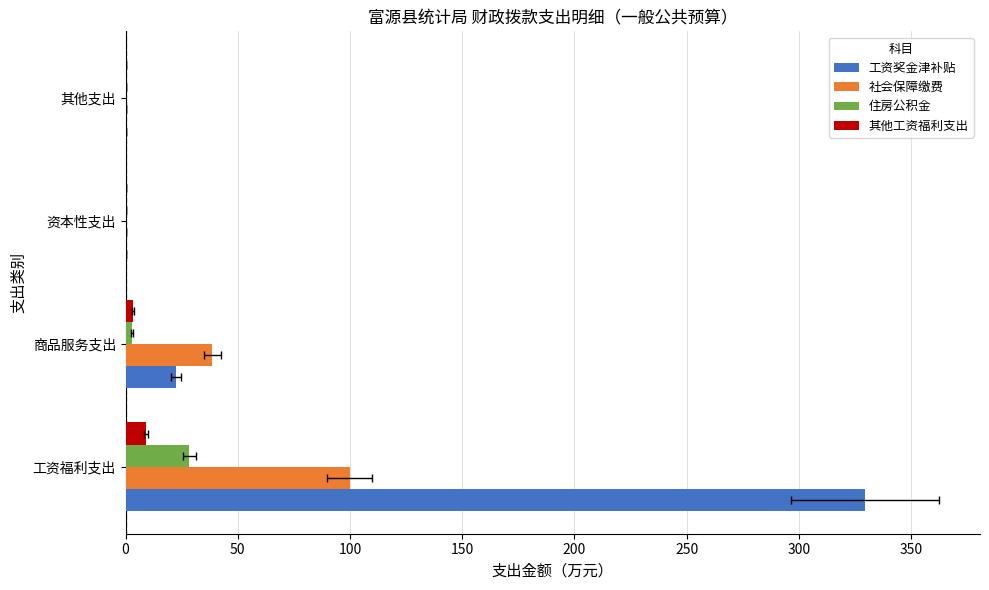

Reading left to right, what are all the values shown in this chart?

工资奖金津补贴: 329.6	22.6	0.0	0.0
社会保障缴费: 99.9	38.7	0.0	0.0
住房公积金: 28.4	2.9	0.0	0.0
其他工资福利支出: 9.2	3.4	0.0	0.0